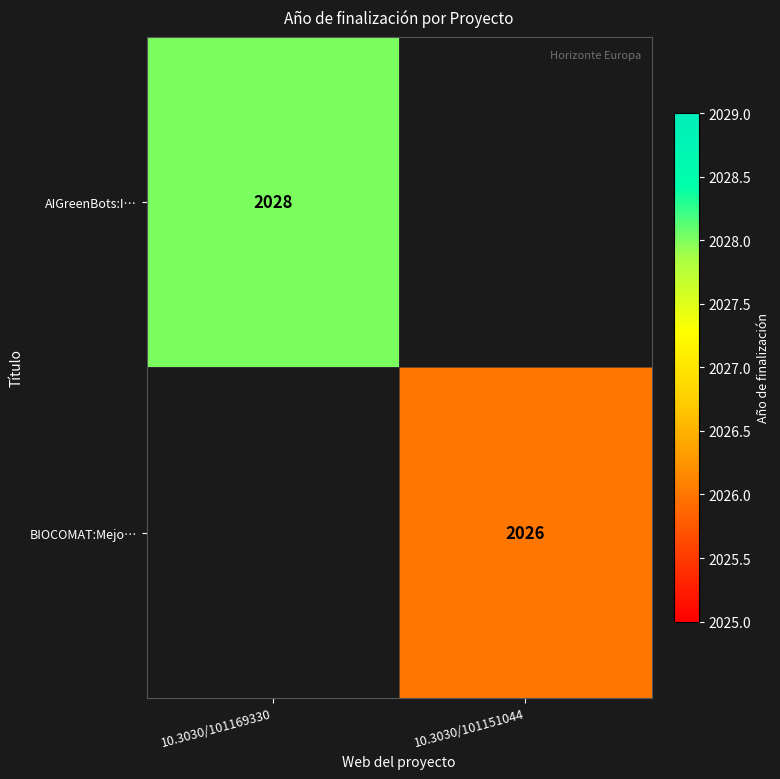

Is it true that BIOCOMAT:Mejo… equals 1056 at 10.3030/101151044?

False